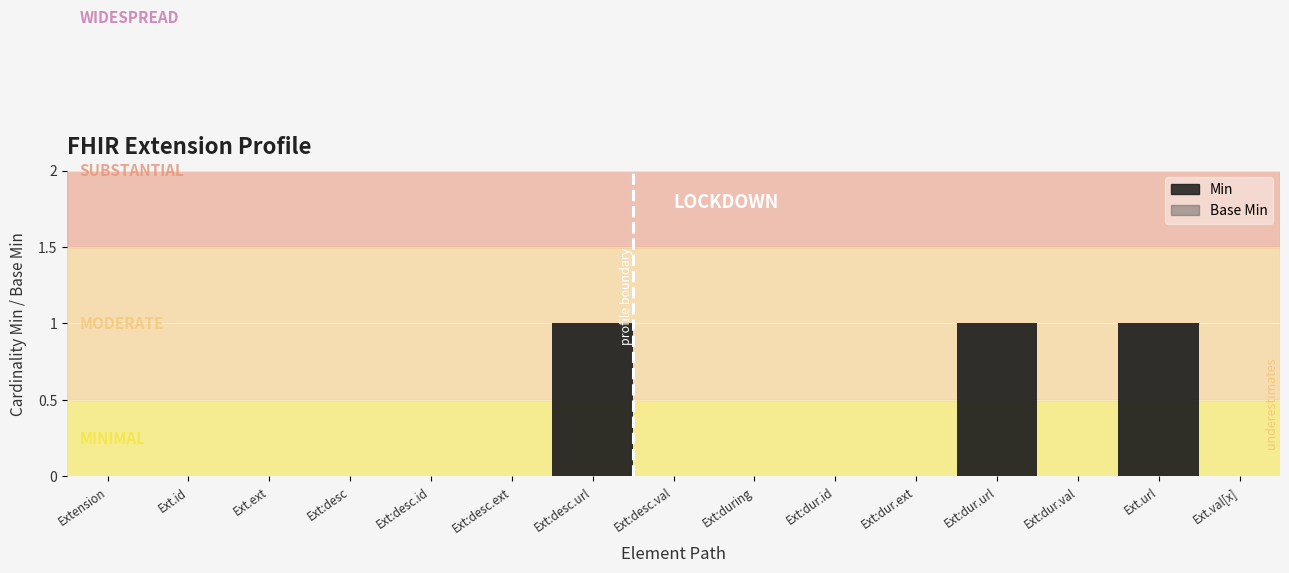

What are all the series names shown in the legend?

Min, Base Min